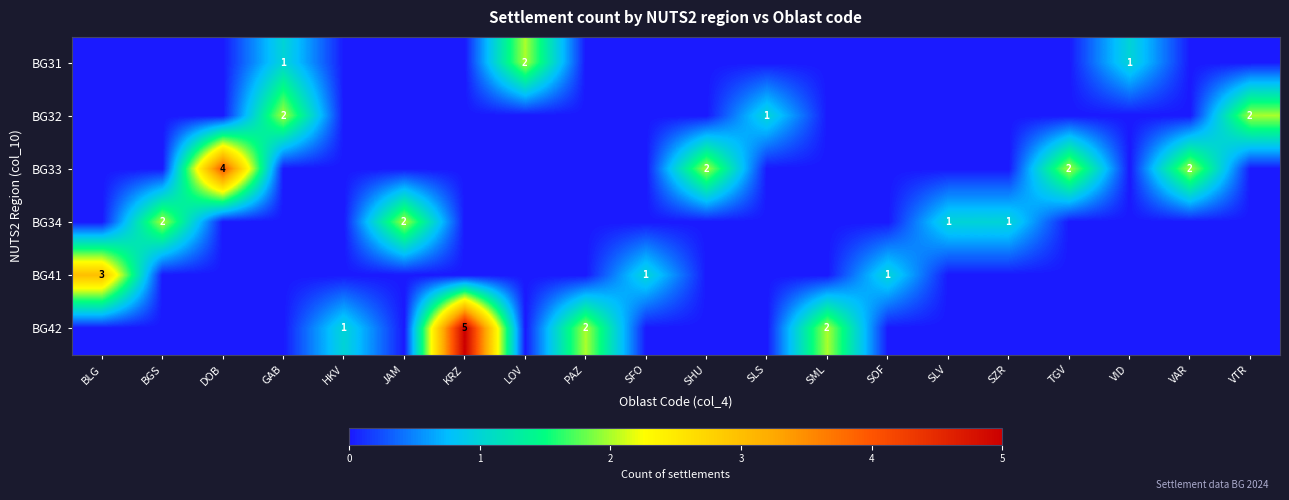

At which category is the sum across all series the highest?

KRZ